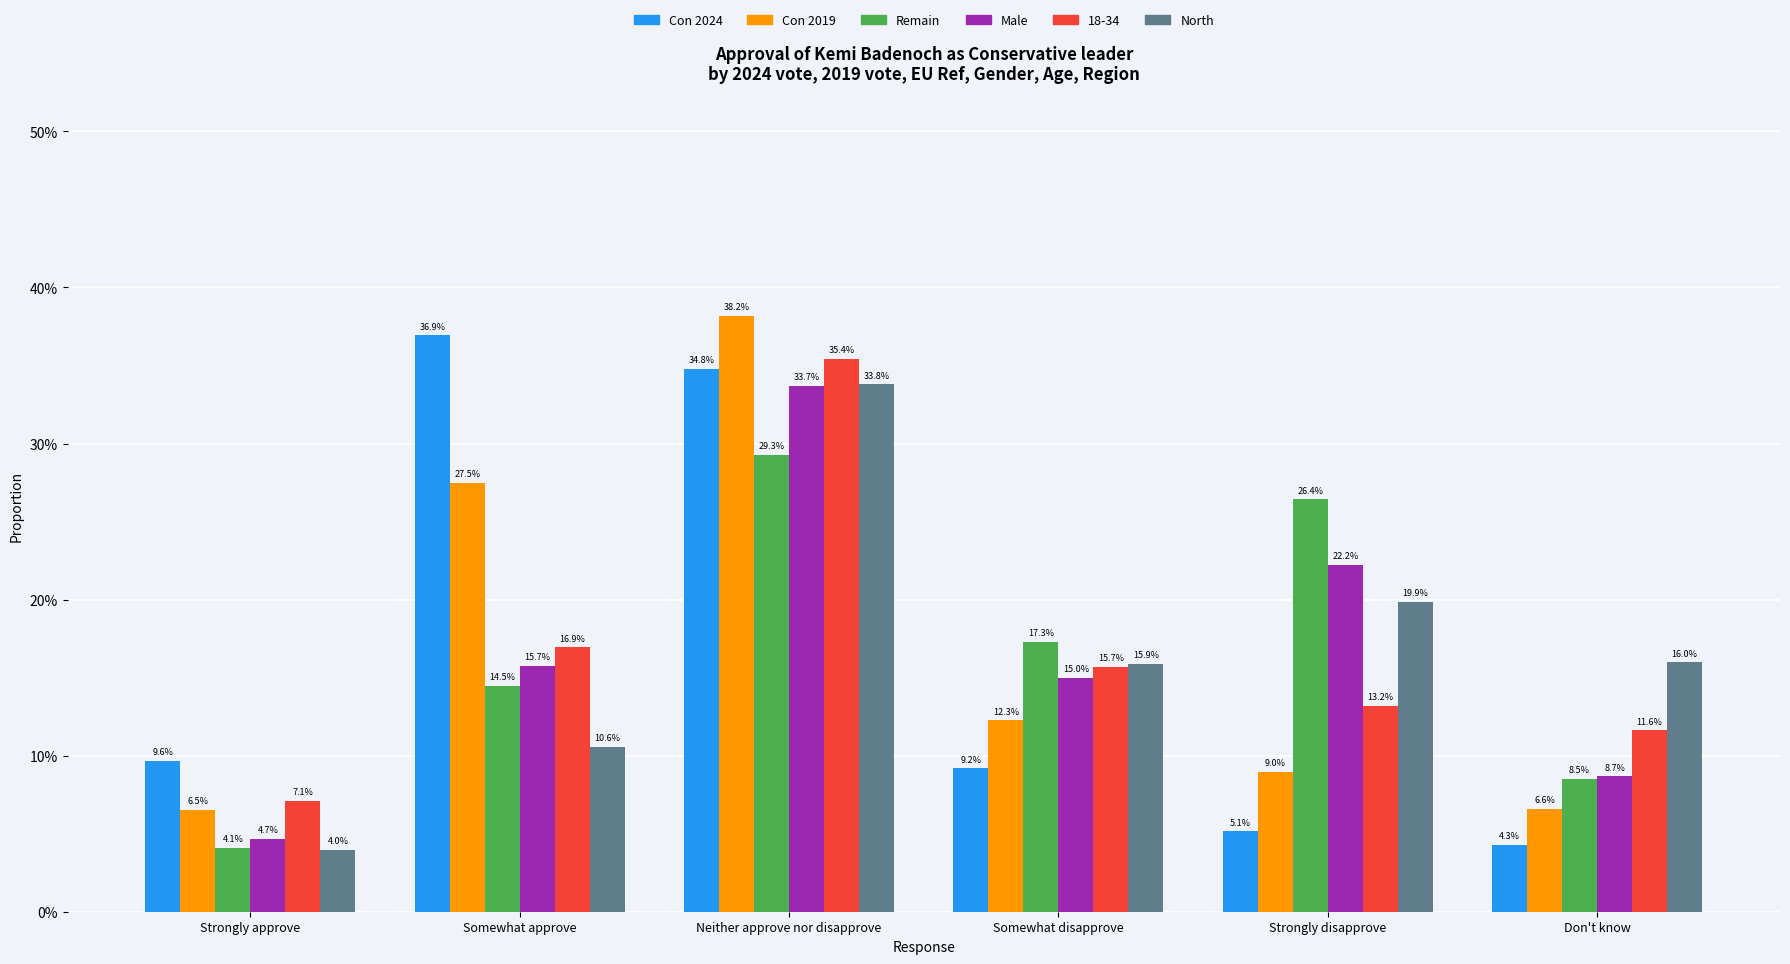

What is the value of the Con 2024 bar at the 3rd from the left?

0.3